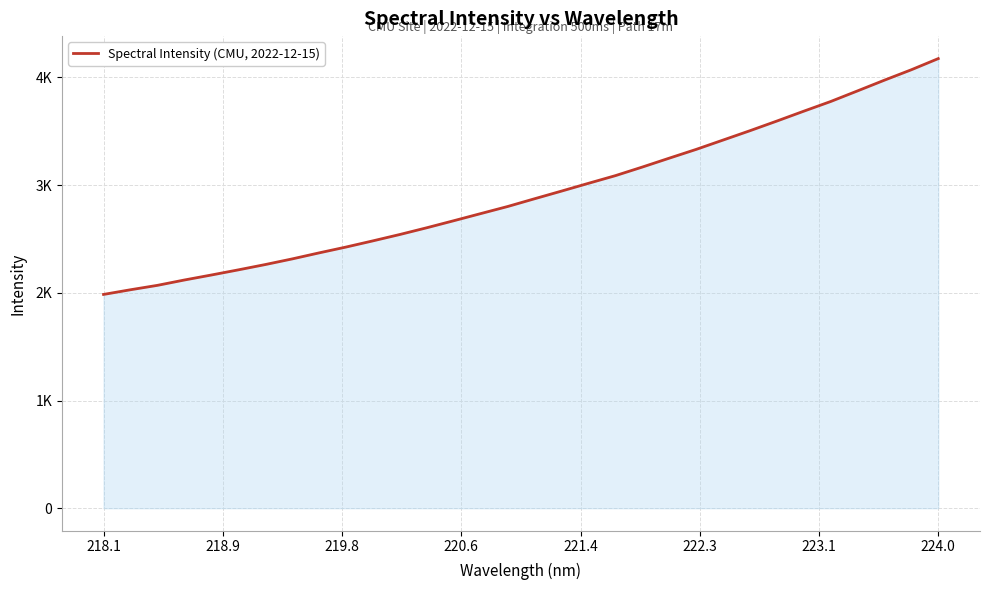

Does the chart have visible grid lines?

Yes